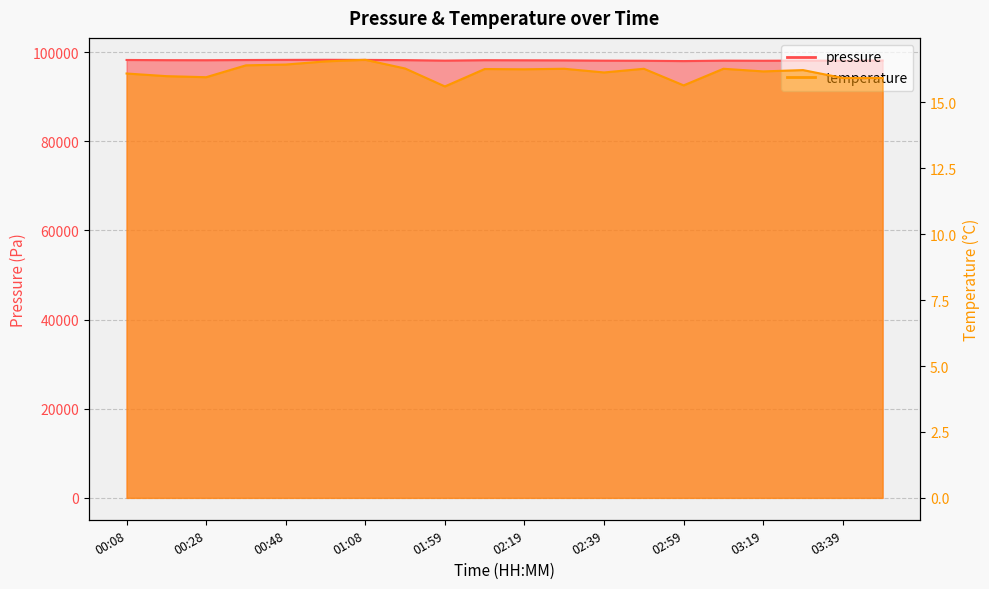

At which label does pressure first exceed 98164?

00:08